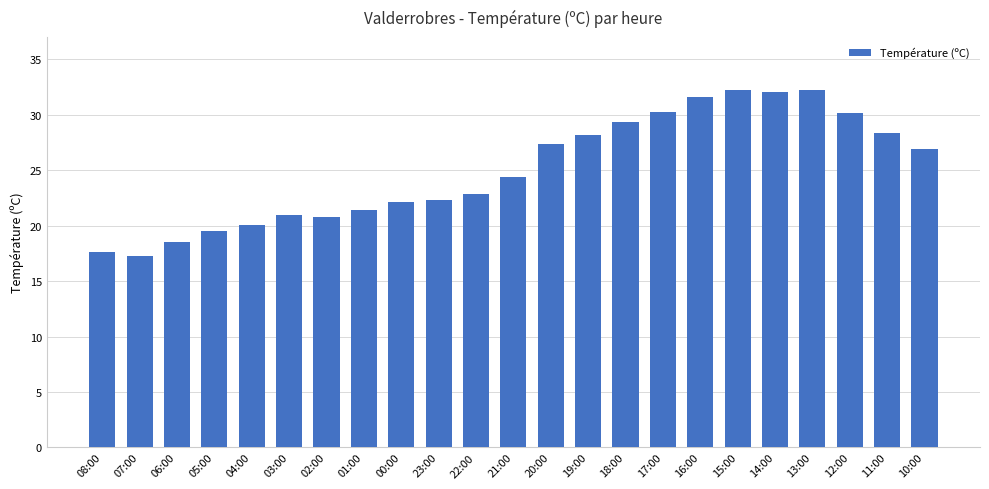

Is it true that the value at 22:00 is 6.7?

False